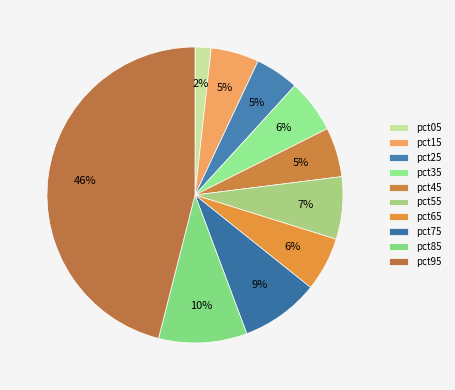

Is it true that pct25 is 1% of the pie?

False